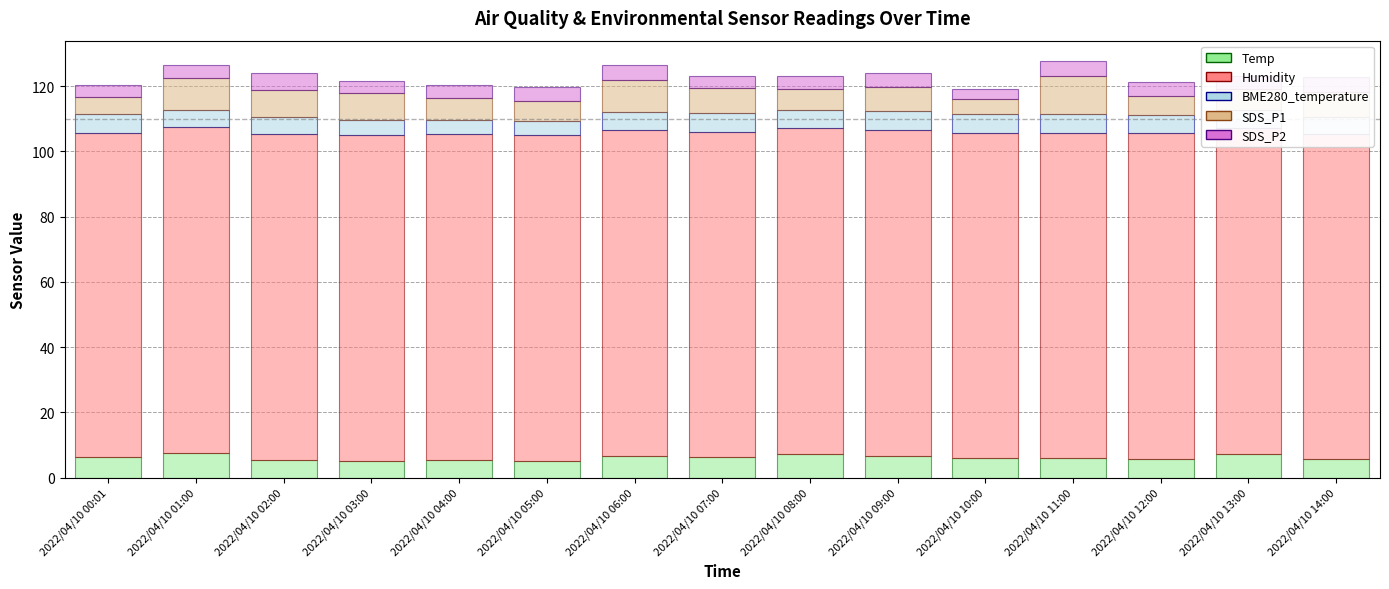

How many bars are there in total?

75